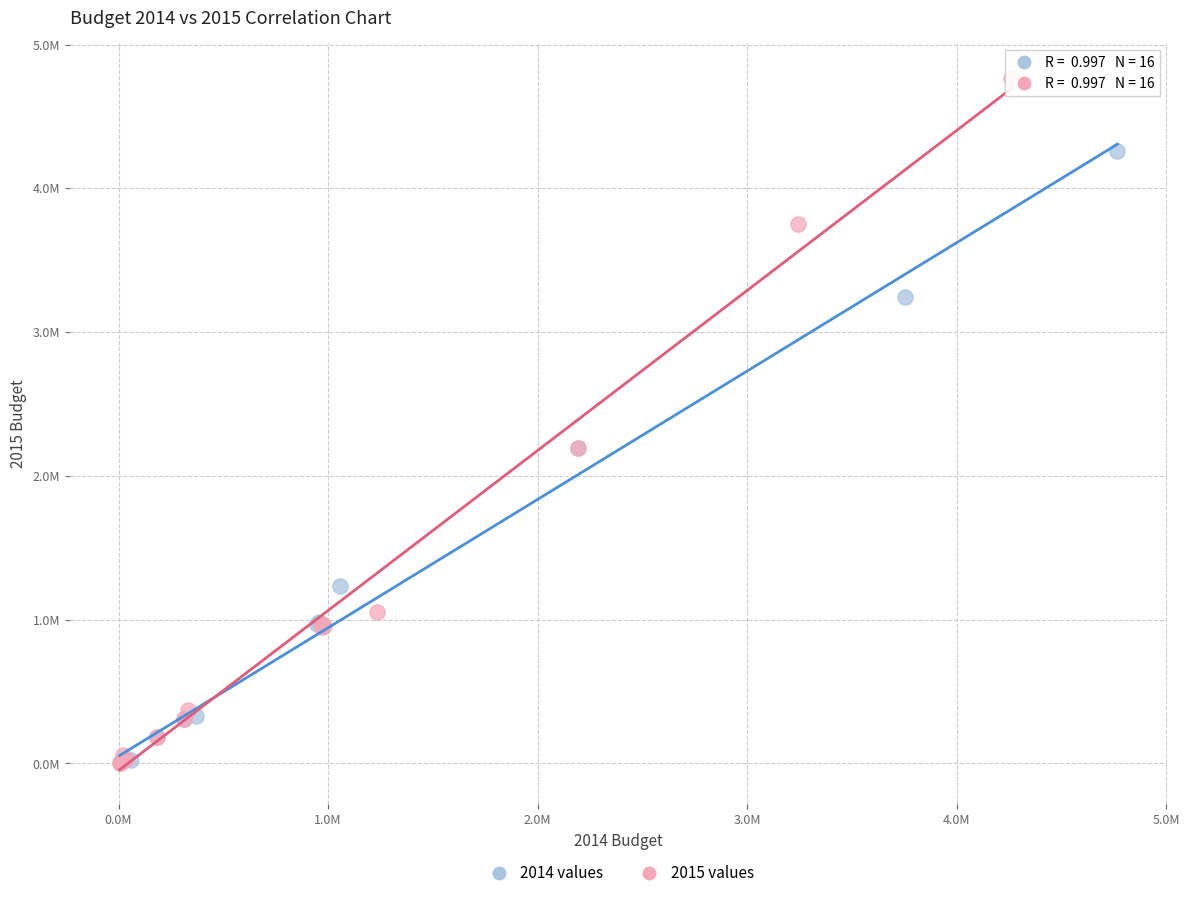

What are all the series names shown in the legend?

2014 values, 2015 values